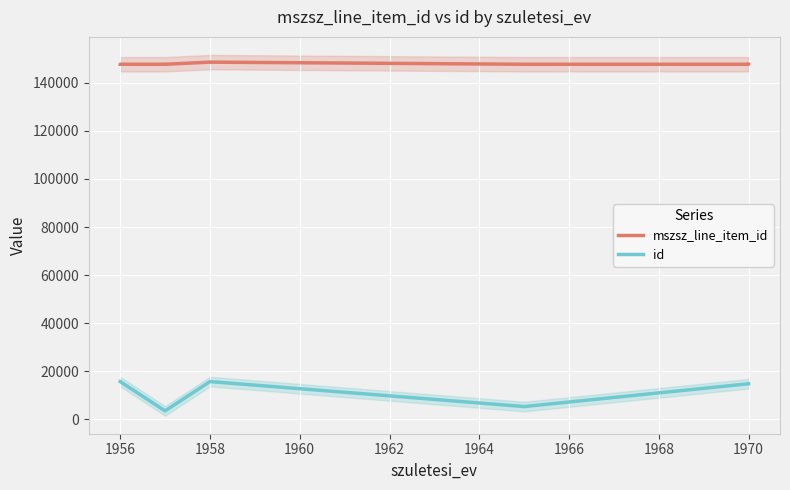

What is the sum of the mszsz_line_item_id values at 1958 and 1970?

296425